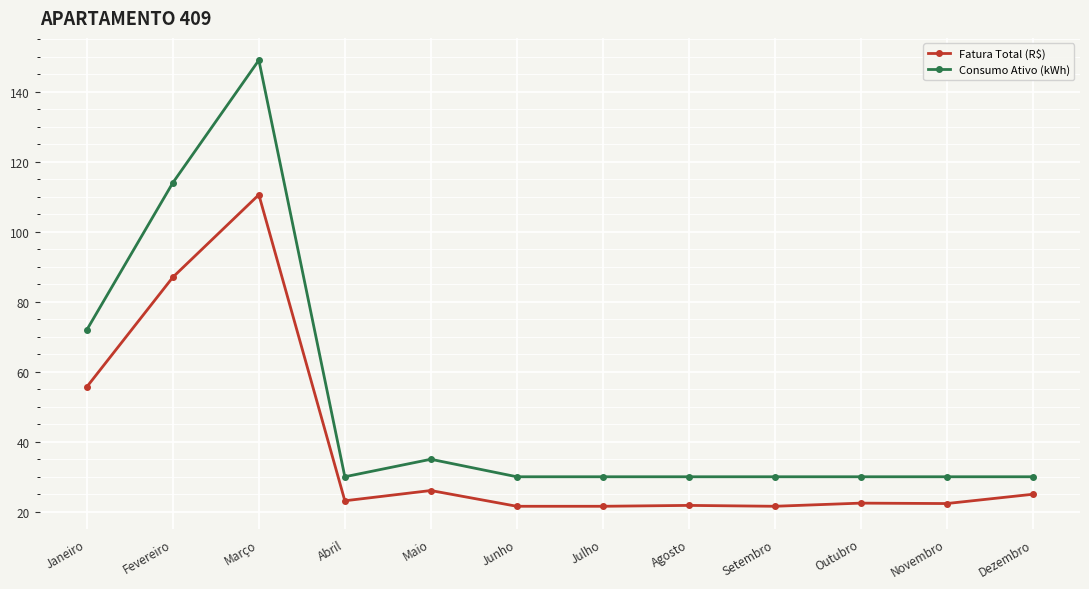

Is it true that Consumo Ativo (kWh) equals 30.0 at Junho?

True